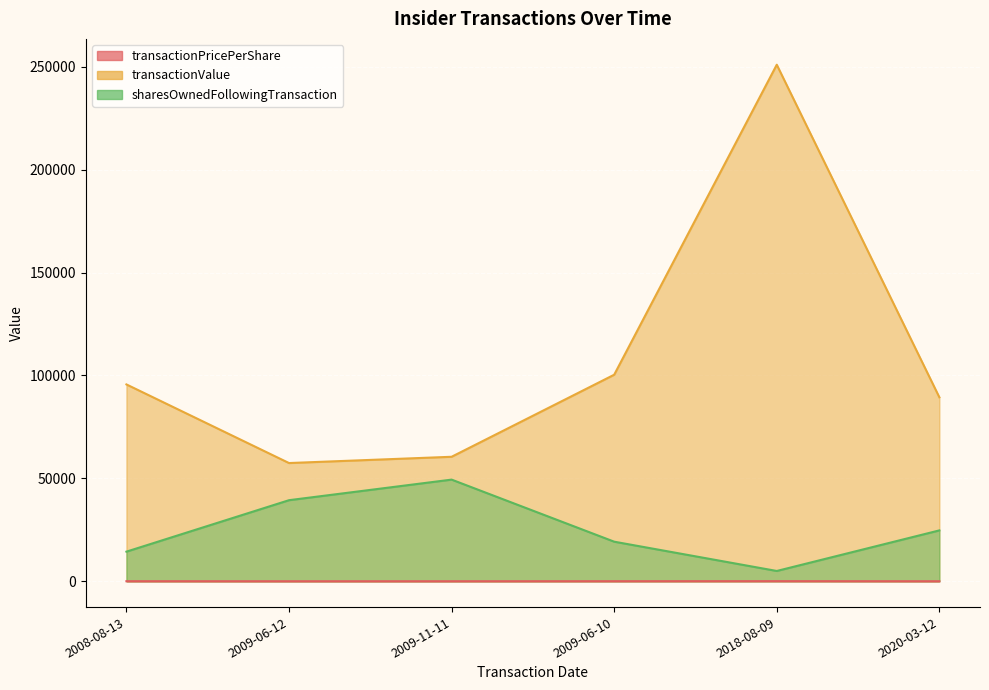

True or false: transactionPricePerShare and sharesOwnedFollowingTransaction intersect in this chart.

False